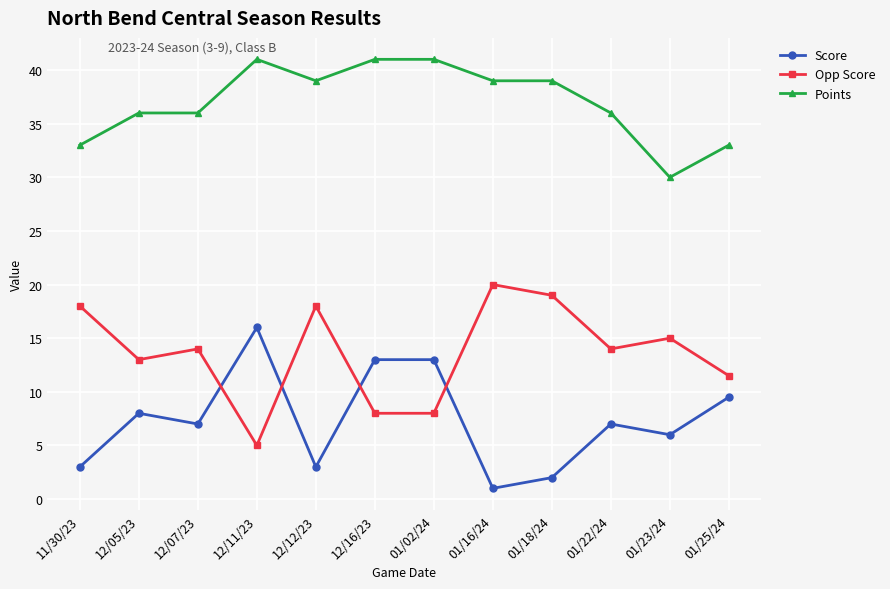

What is the spread (max minus min) of values at 01/16/24?

38.0